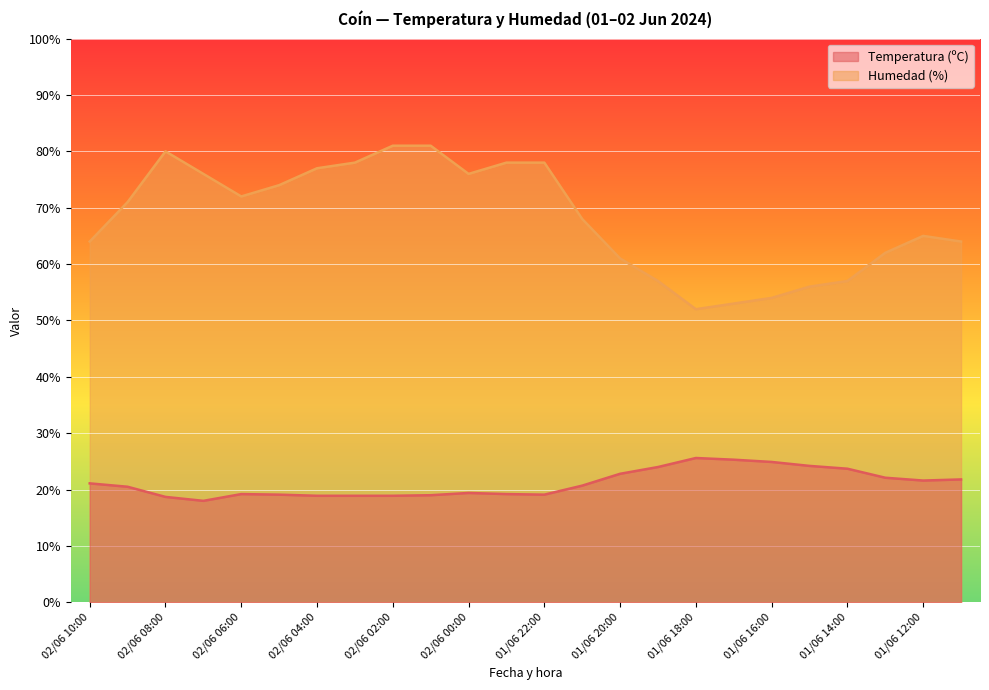

The value of Temperatura (ºC) at 02/06 05:00 is 19.1. True or false?

True